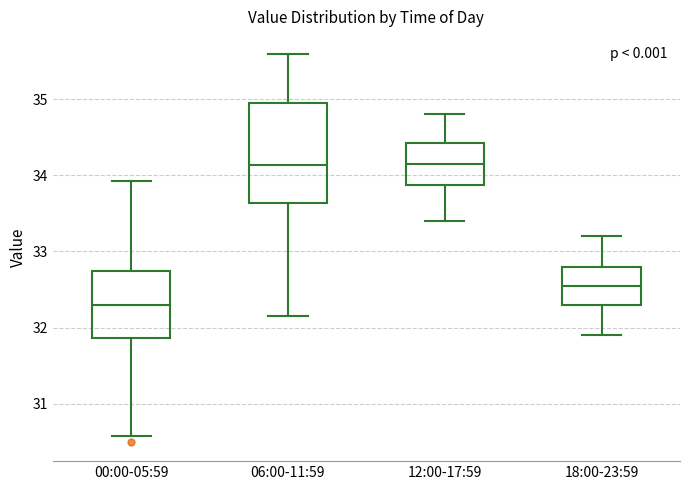

Where is the lower edge of the box for 12:00-17:59 on the y-axis? The values are not printed on the chart, so give them approximately, as read against the axis.

33.9